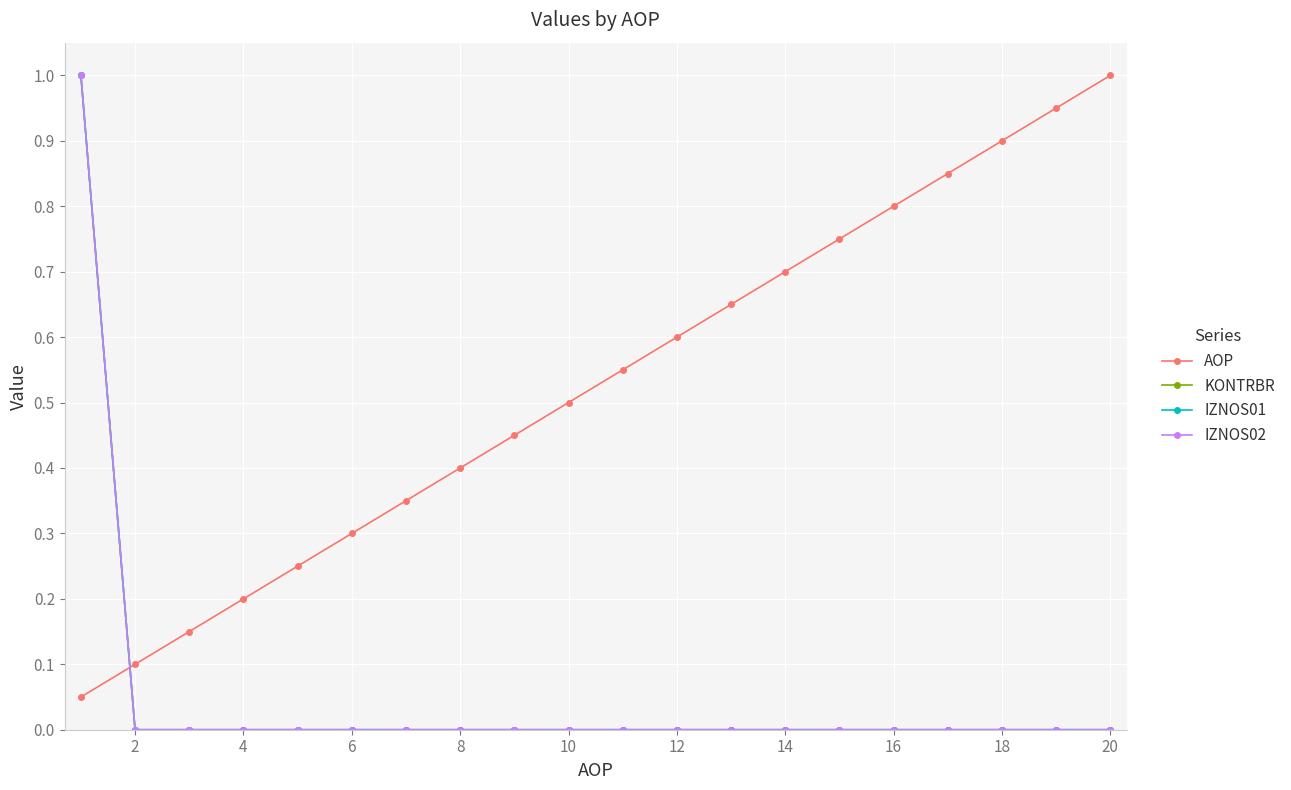

Which series has the largest total across all categories?

AOP